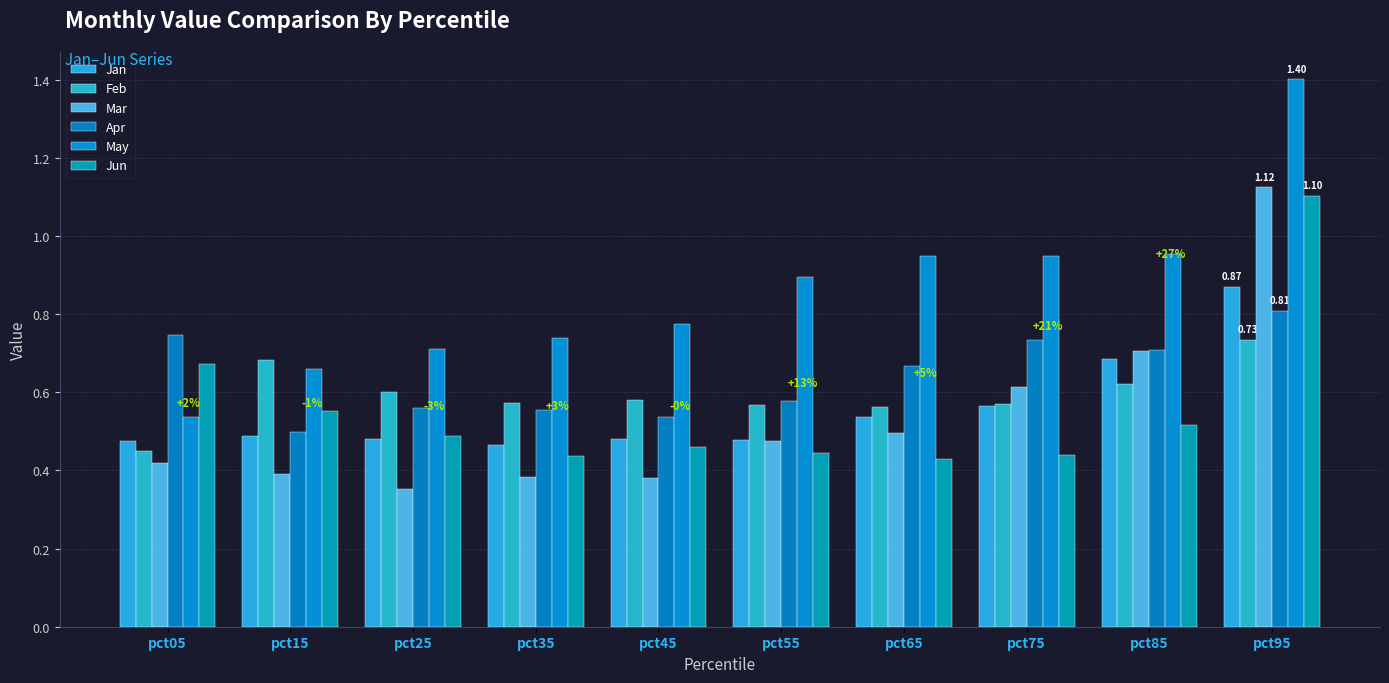

The Mar series shows 0.2 at pct45. True or false?

False